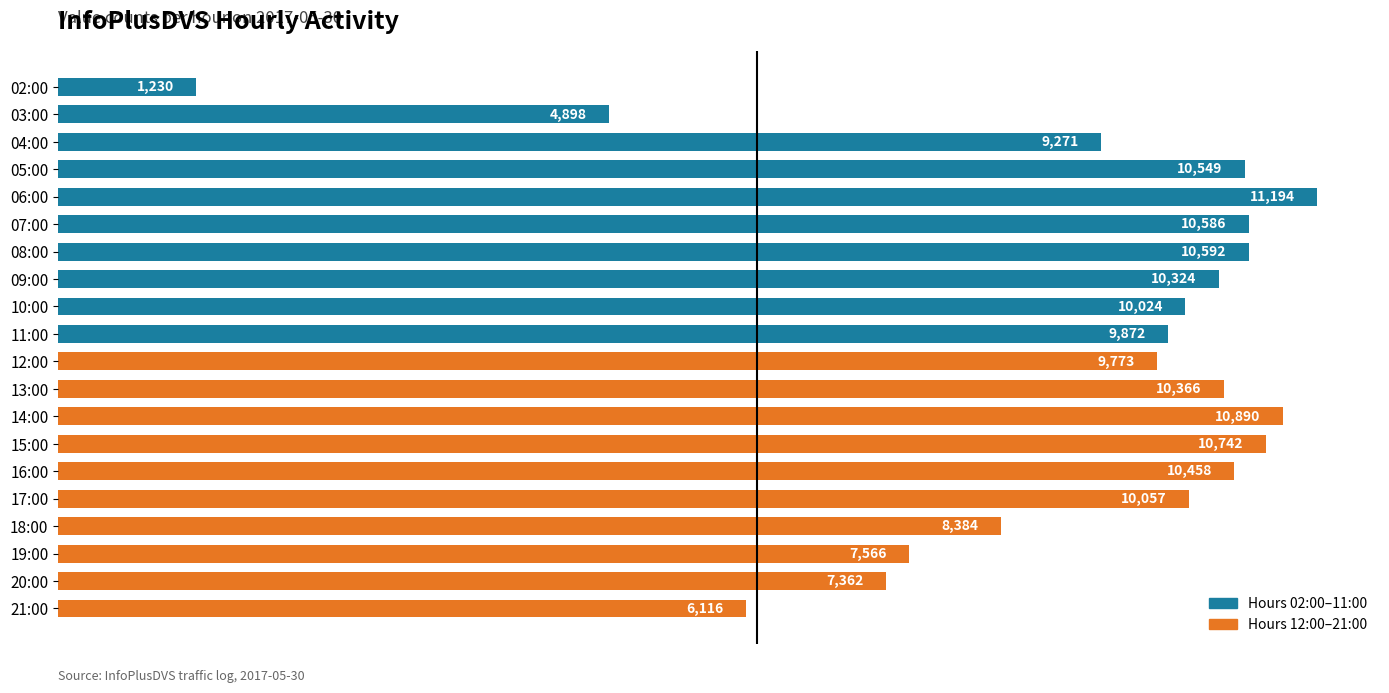

What is the difference between the second highest and minimum values?

9660